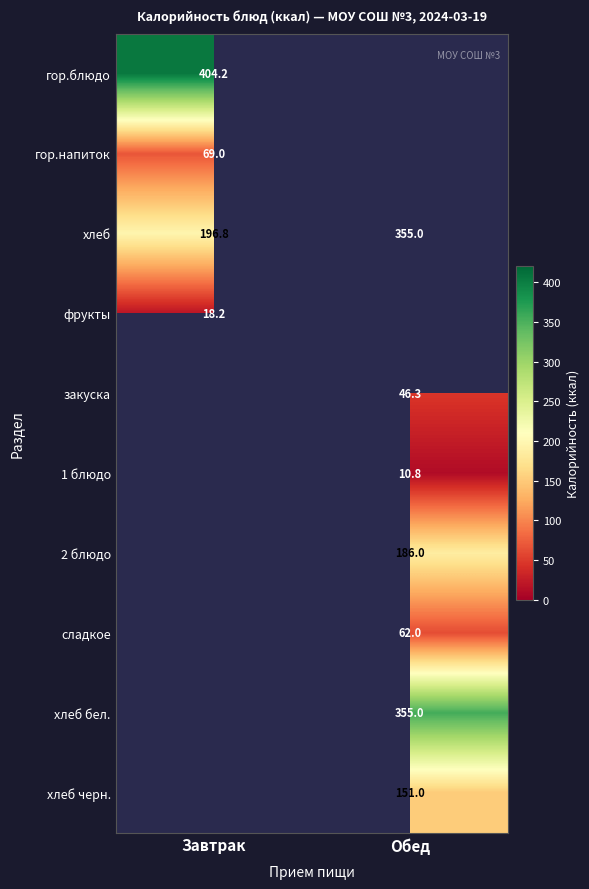

Is it true that фрукты equals 18.2 at Завтрак?

True